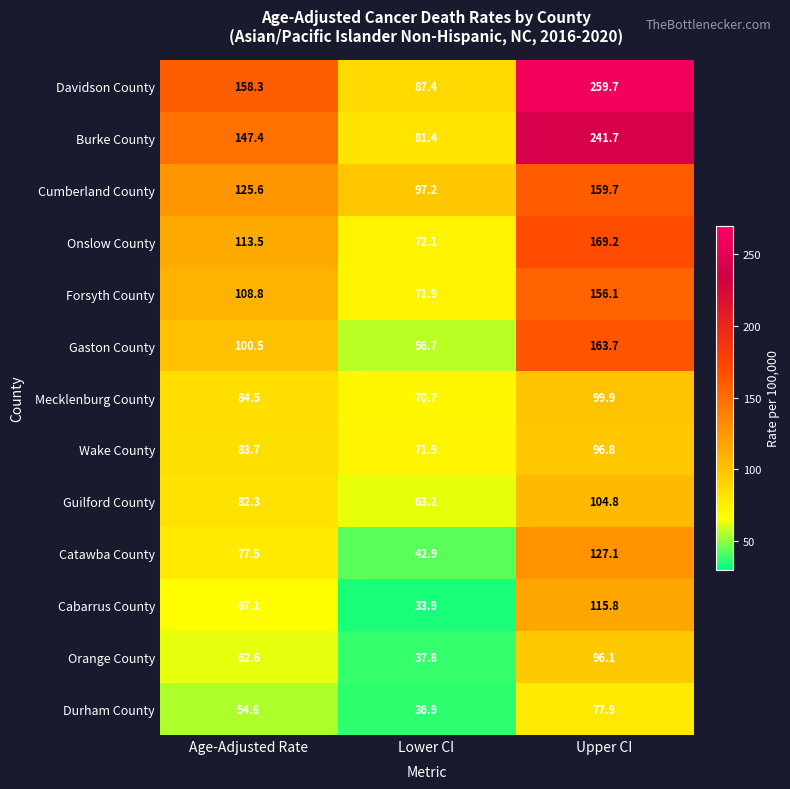

What is the difference between the highest and lowest values at Upper CI?

181.8